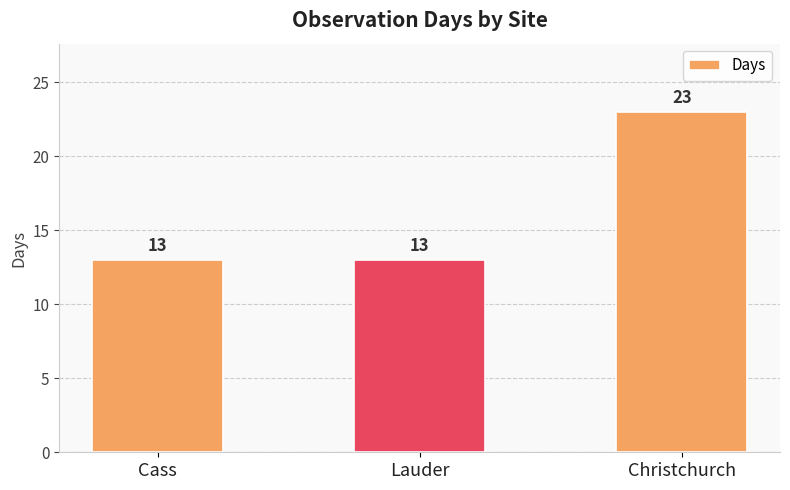

How many data points are above 13?

1